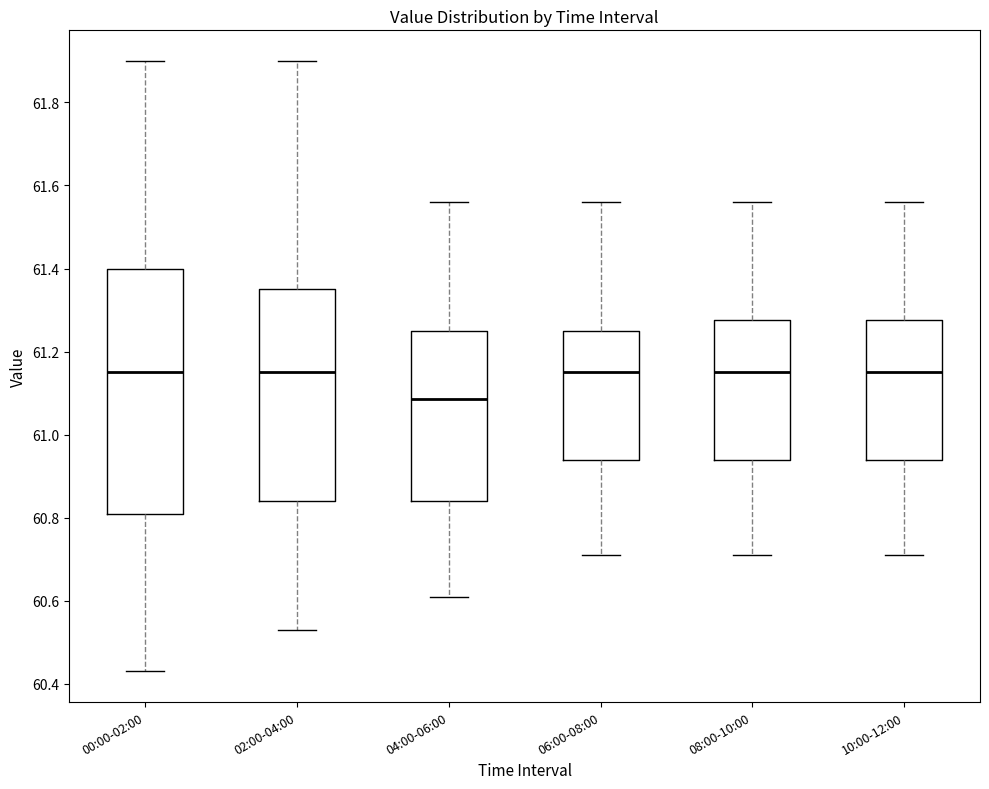

Which box has the lowest median line?

04:00-06:00